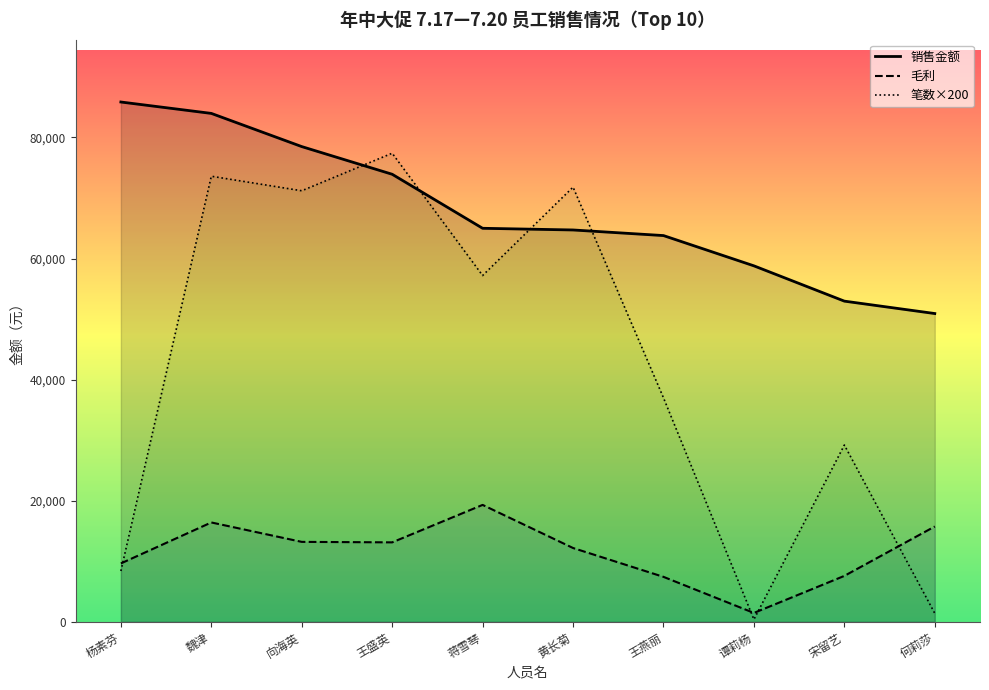

At how many categories does at least one series exceed 7963?

10